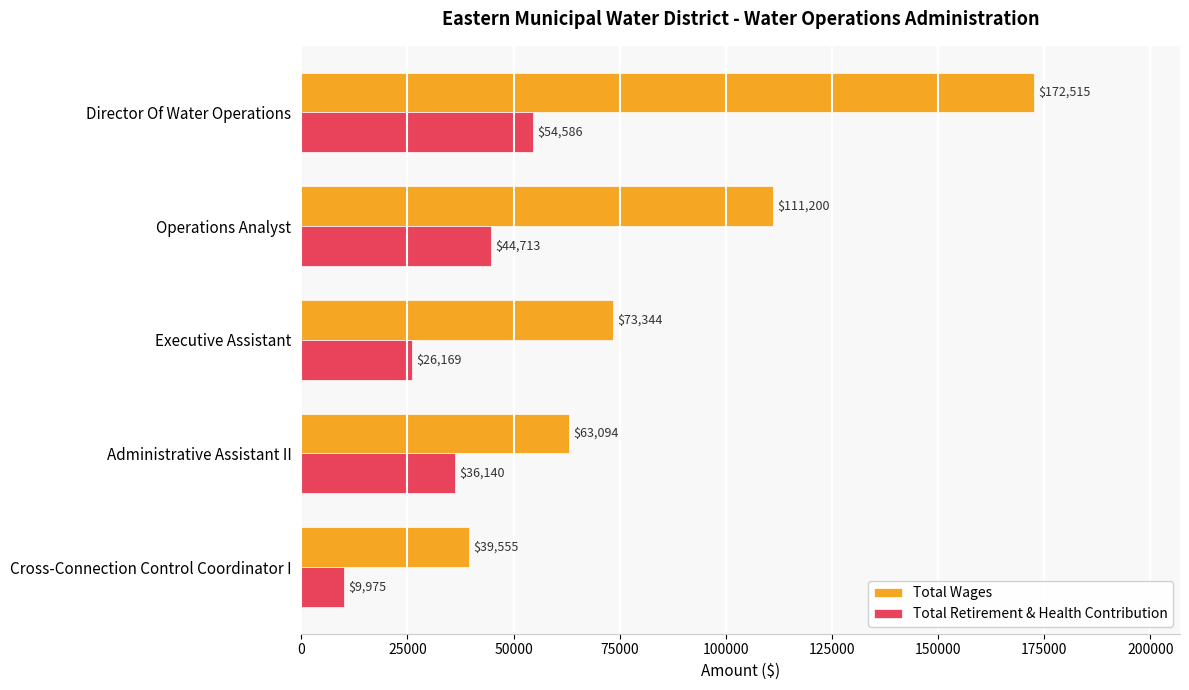

What is the total value across all series at Operations Analyst?

155913